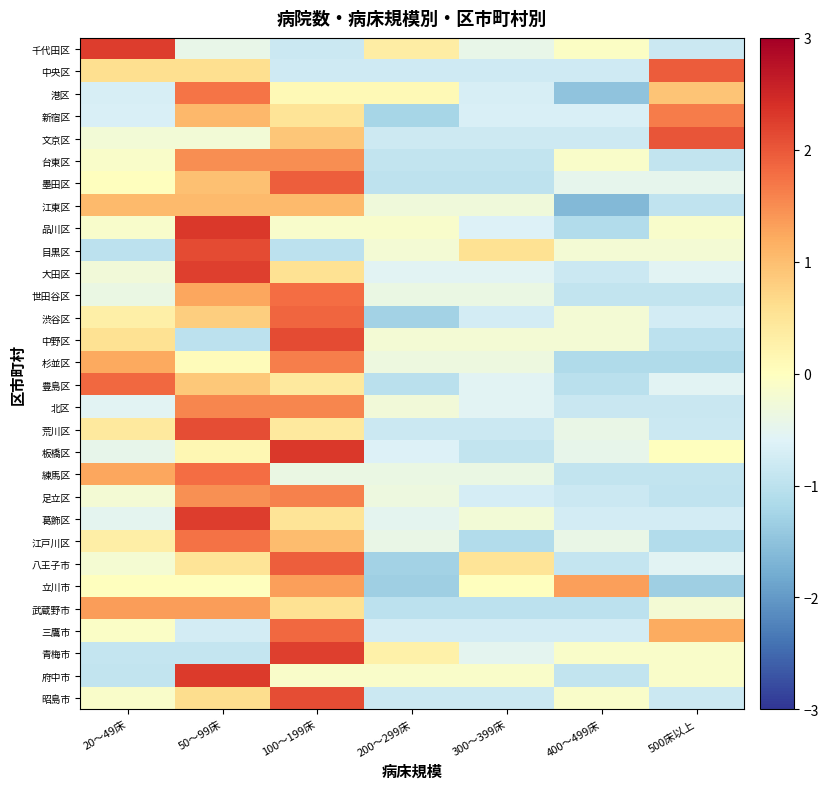

What is the difference between the highest and lowest values at 400～499床?

2.9